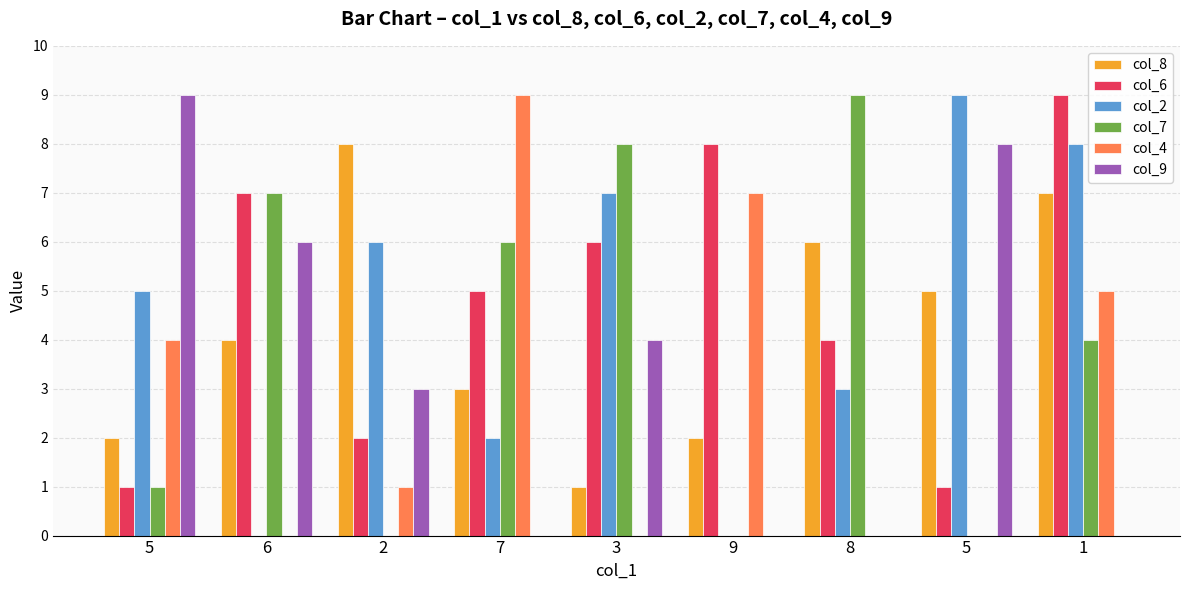

Reading left to right, what are all the values shown in this chart?

col_8: 5=2	6=4	2=8	7=3	3=1	9=2	8=6	5=5	1=7
col_6: 5=1	6=7	2=2	7=5	3=6	9=8	8=4	5=1	1=9
col_2: 5=5	6=0	2=6	7=2	3=7	9=0	8=3	5=9	1=8
col_7: 5=1	6=7	2=0	7=6	3=8	9=0	8=9	5=0	1=4
col_4: 5=4	6=0	2=1	7=9	3=0	9=7	8=0	5=0	1=5
col_9: 5=9	6=6	2=3	7=0	3=4	9=0	8=0	5=8	1=0